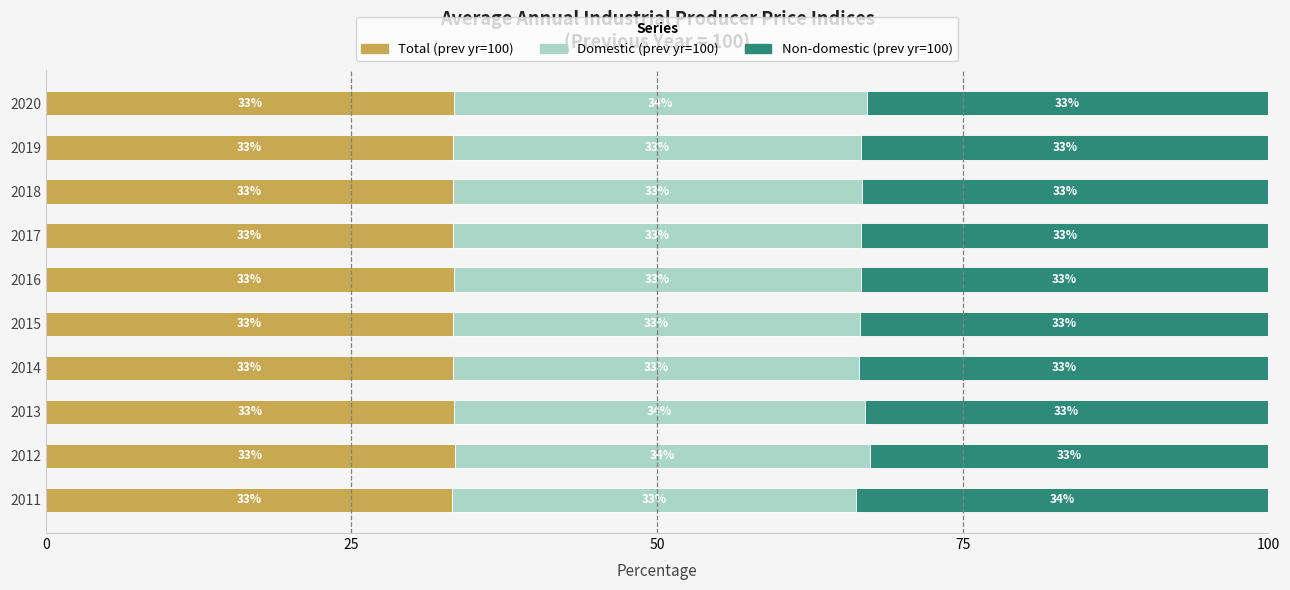

At which label does Total (prev yr=100) reach its peak?

2012